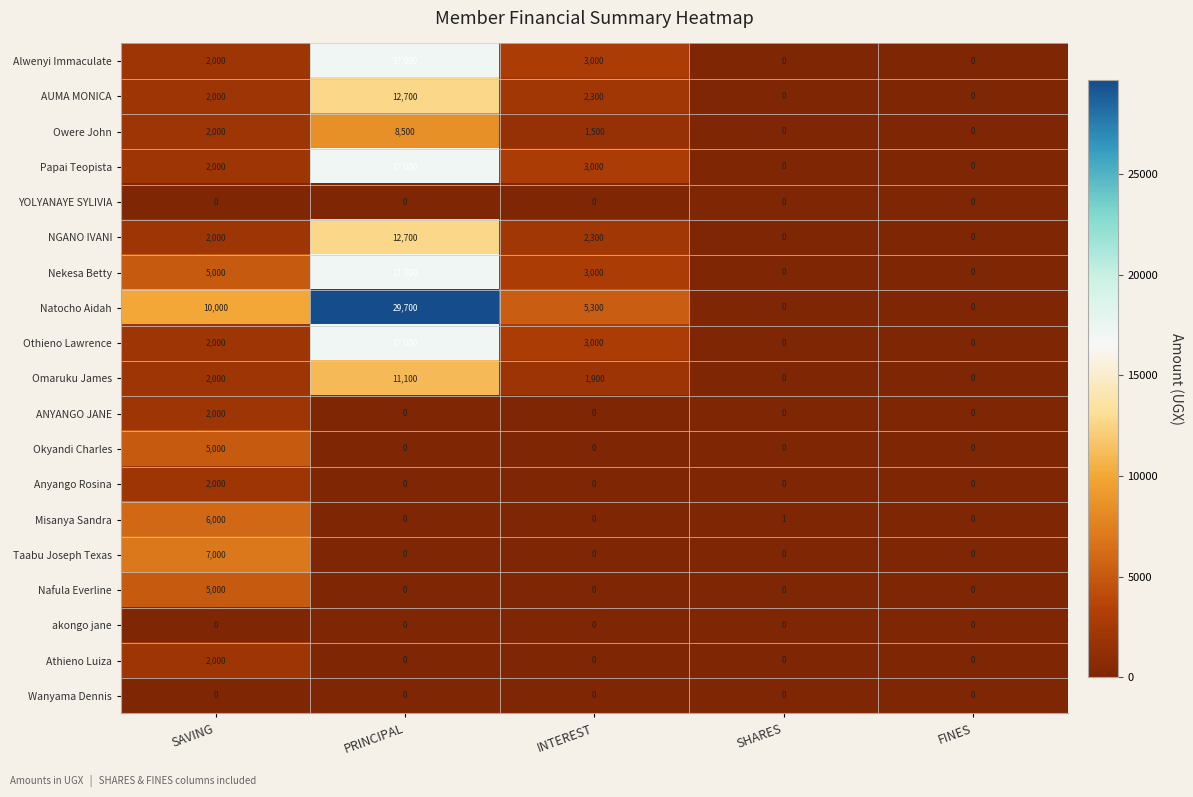

What is the difference between the maximum and minimum values in the Alwenyi Immaculate series?

17000